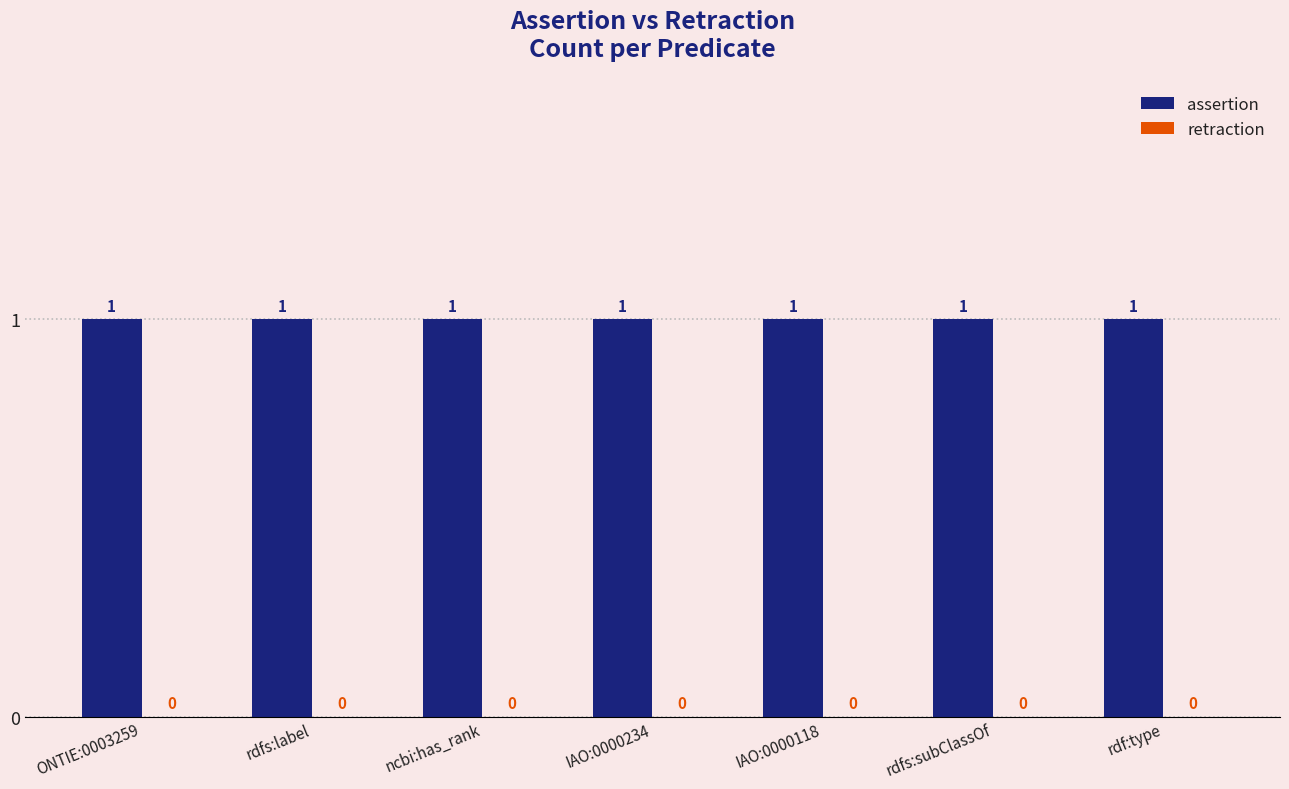

True or false: assertion has a value of 1 at rdf:type.

True